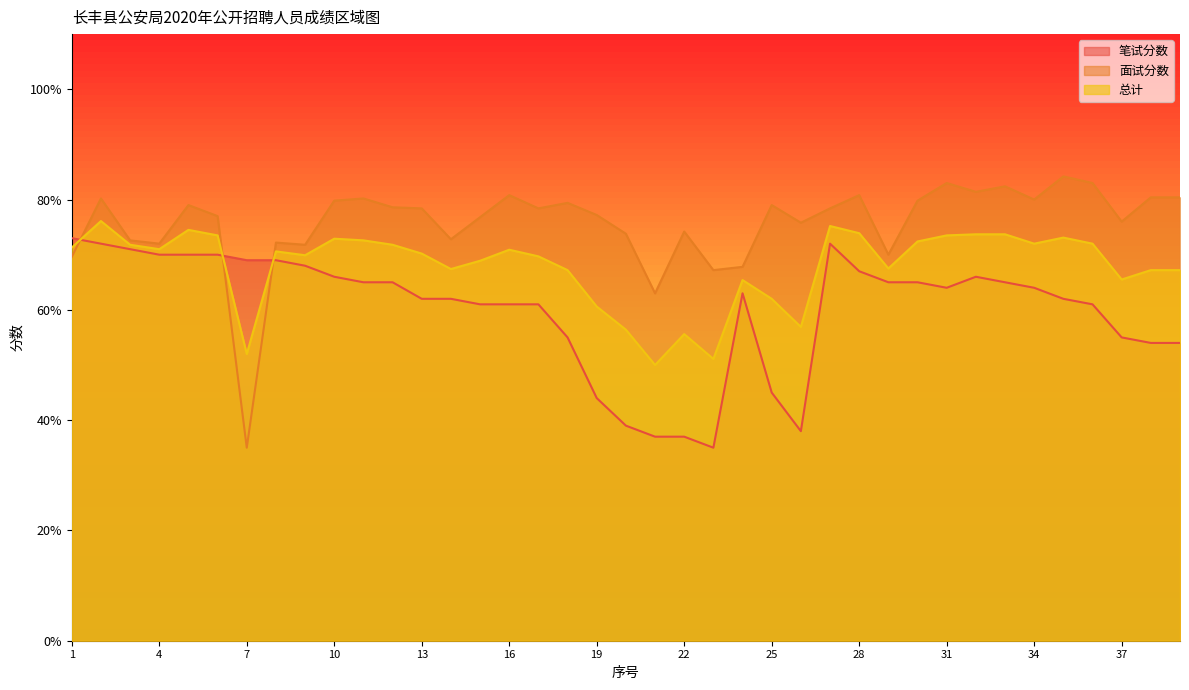

Reading left to right, list all the values displayed in this chart.

笔试分数: 73.0	72.0	71.0	70.0	70.0	70.0	69.0	69.0	68.0	66.0	65.0	65.0	62.0	62.0	61.0	61.0	61.0	55.0	44.0	39.0	37.0	37.0	35.0	63.0	45.0	38.0	72.0	67.0	65.0	65.0	64.0	66.0	65.0	64.0	62.0	61.0	55.0	54.0	54.0
面试分数: 69.6	80.2	72.6	72.0	79.0	77.0	35.0	72.2	71.8	79.8	80.2	78.6	78.4	72.8	76.8	80.8	78.4	79.4	77.2	73.8	63.0	74.2	67.2	67.8	79.0	75.8	78.4	80.8	70.0	79.8	83.0	81.4	82.4	80.0	84.2	83.0	76.0	80.4	80.4
总计: 71.3	76.1	71.8	71.0	74.5	73.5	52.0	70.6	69.9	72.9	72.6	71.8	70.2	67.4	68.9	70.9	69.7	67.2	60.6	56.4	50.0	55.6	51.1	65.4	62.0	56.9	75.2	73.9	67.5	72.4	73.5	73.7	73.7	72.0	73.1	72.0	65.5	67.2	67.2